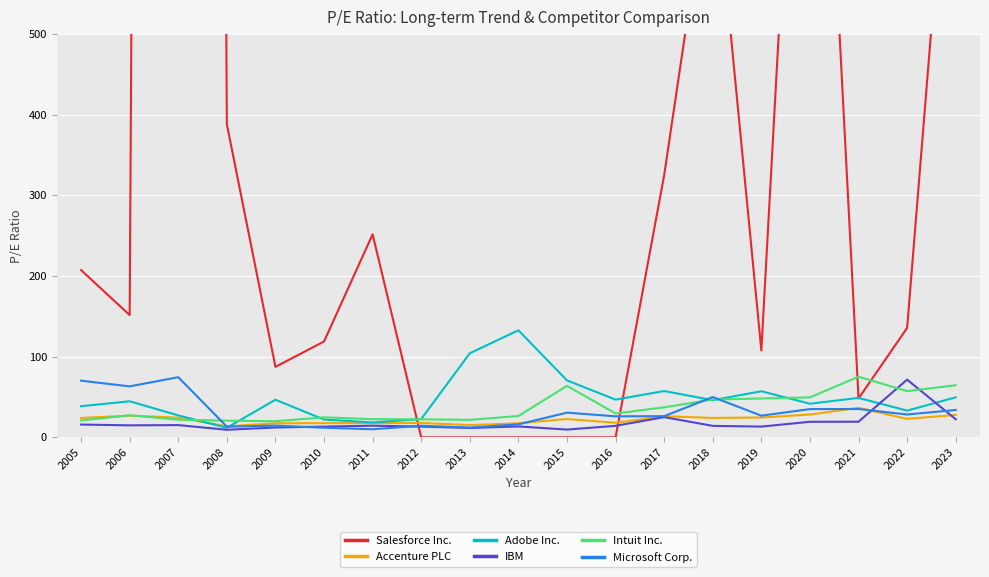

What is the maximum value for Salesforce Inc.?

10271.1